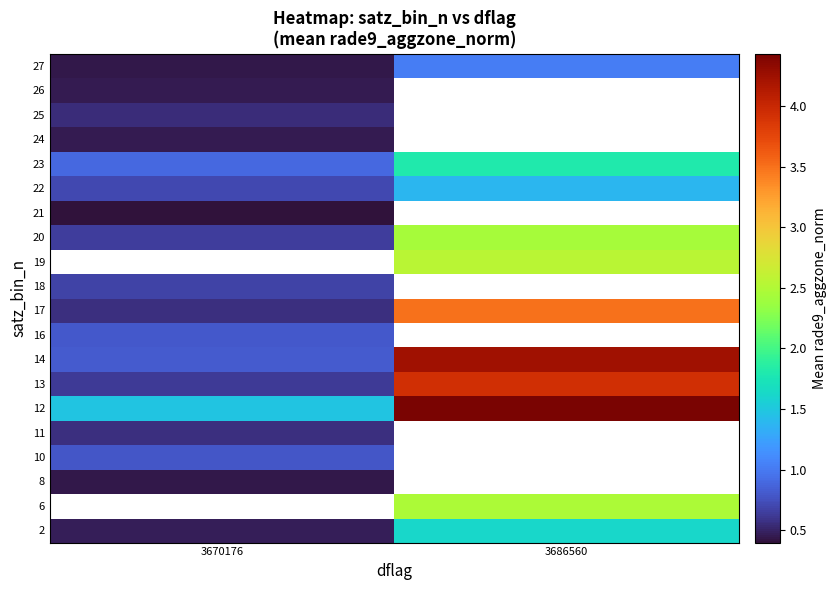

Which category has the lowest value across all series?

3670176